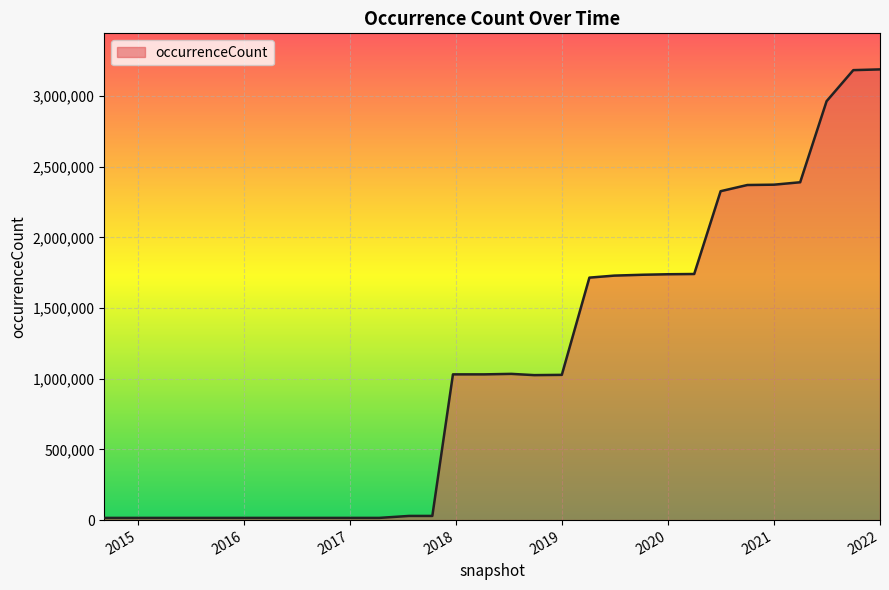

What is the difference between the maximum and minimum values?

3173505